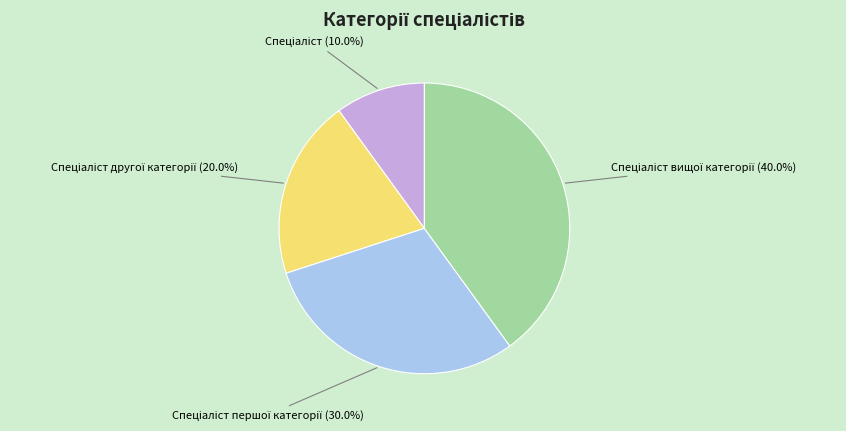

Does any single category account for the majority?

No